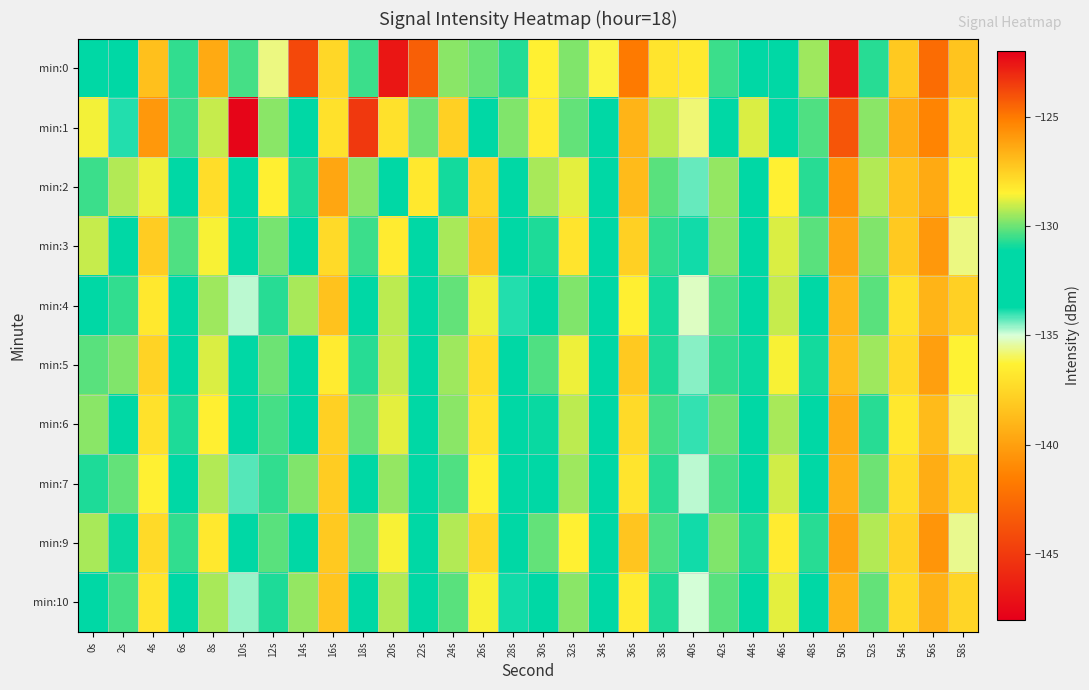

What is the difference between the highest and lowest values at 18s?

8.4